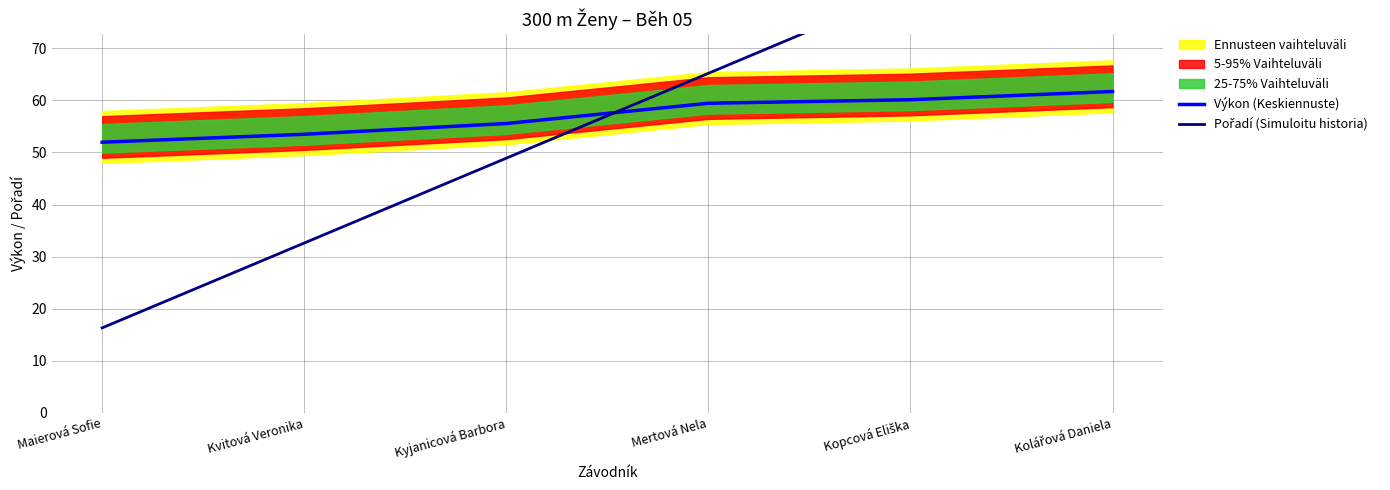

What is the sum of the Výkon (Keskiennuste) values at Kvitová Veronika and Kopcová Eliška?

113.6